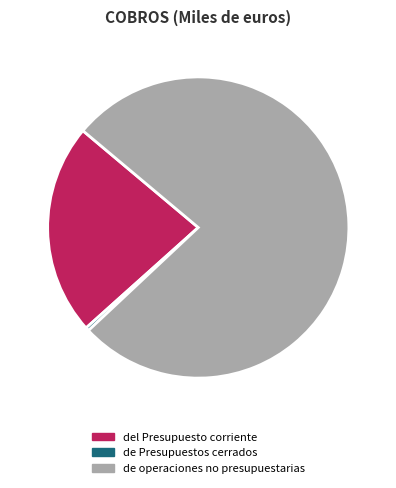

True or false: del Presupuesto corriente accounts for 30% of the total.

False